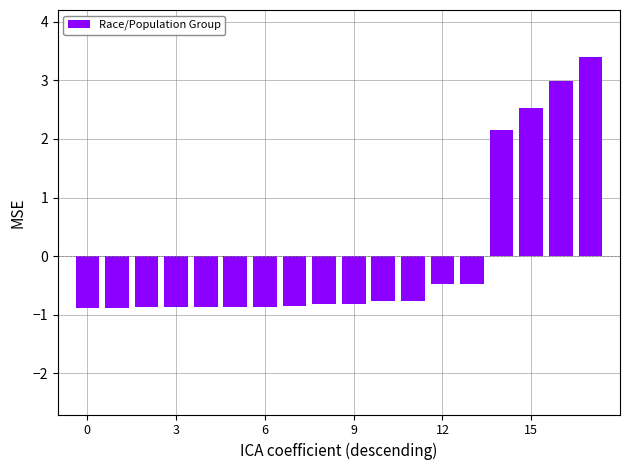

What is the difference between the maximum and minimum values?

4.3